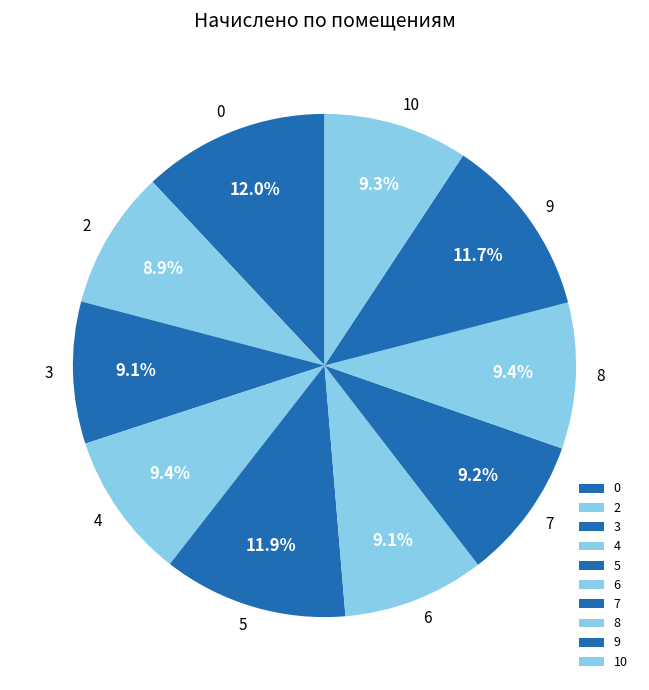

Is there a majority slice in this chart?

No